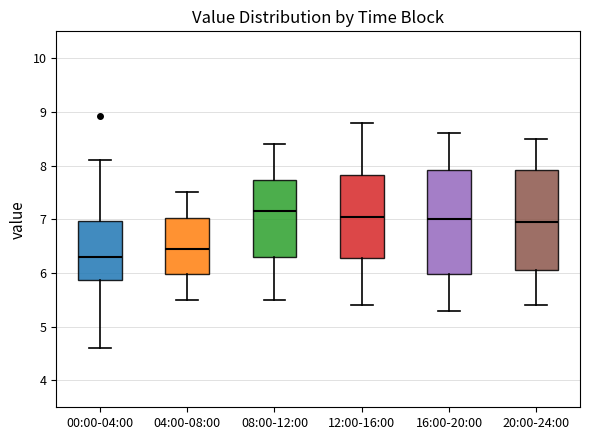

Which box has the lowest median line?

00:00-04:00